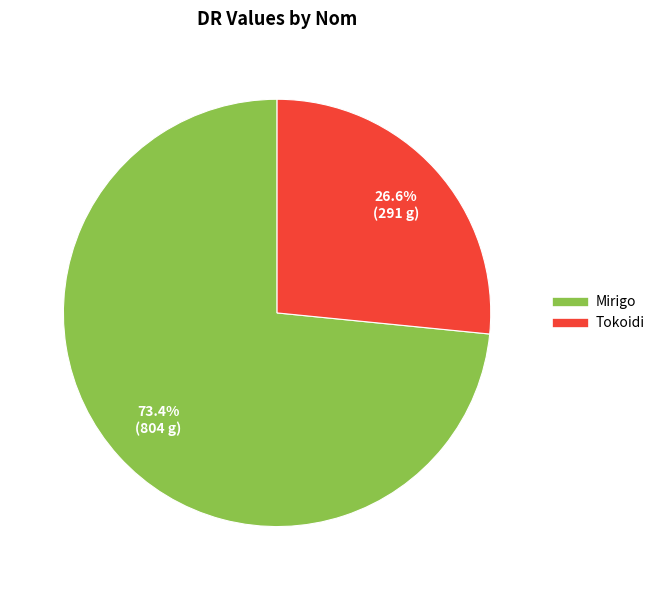

What is the ratio of the value at Tokoidi to the value at Mirigo?

0.4